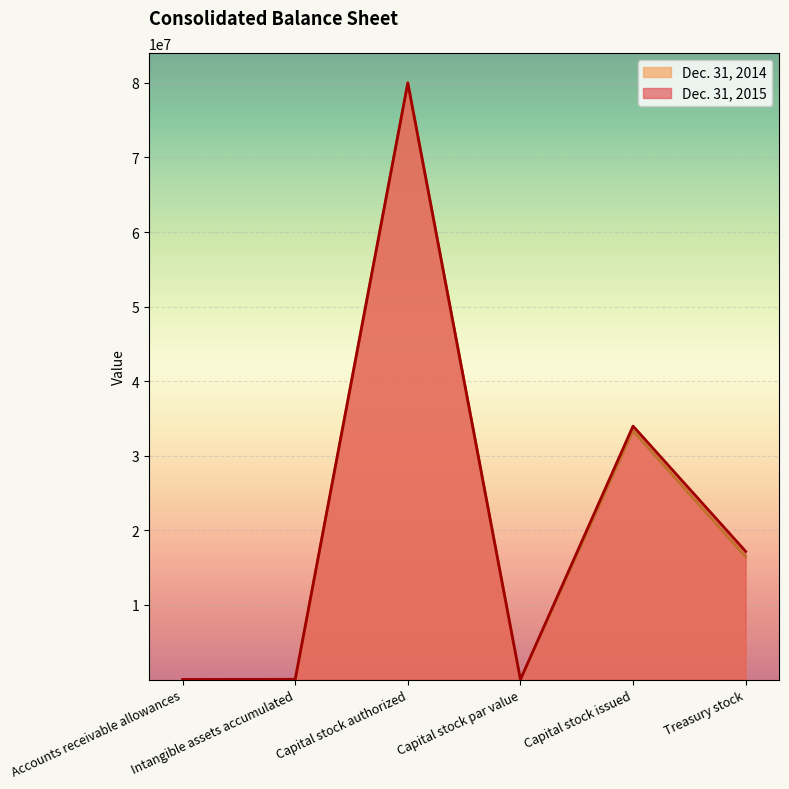

What is the difference between the maximum and minimum values in the Dec. 31, 2014 series?

79999999